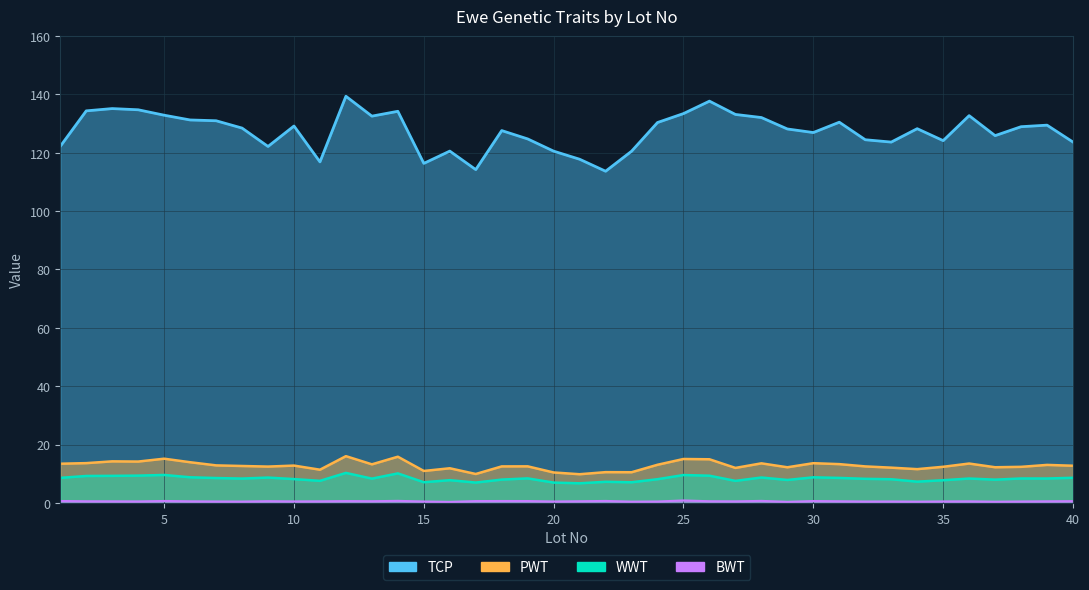

The value of BWT at 22 is 0.7. True or false?

True